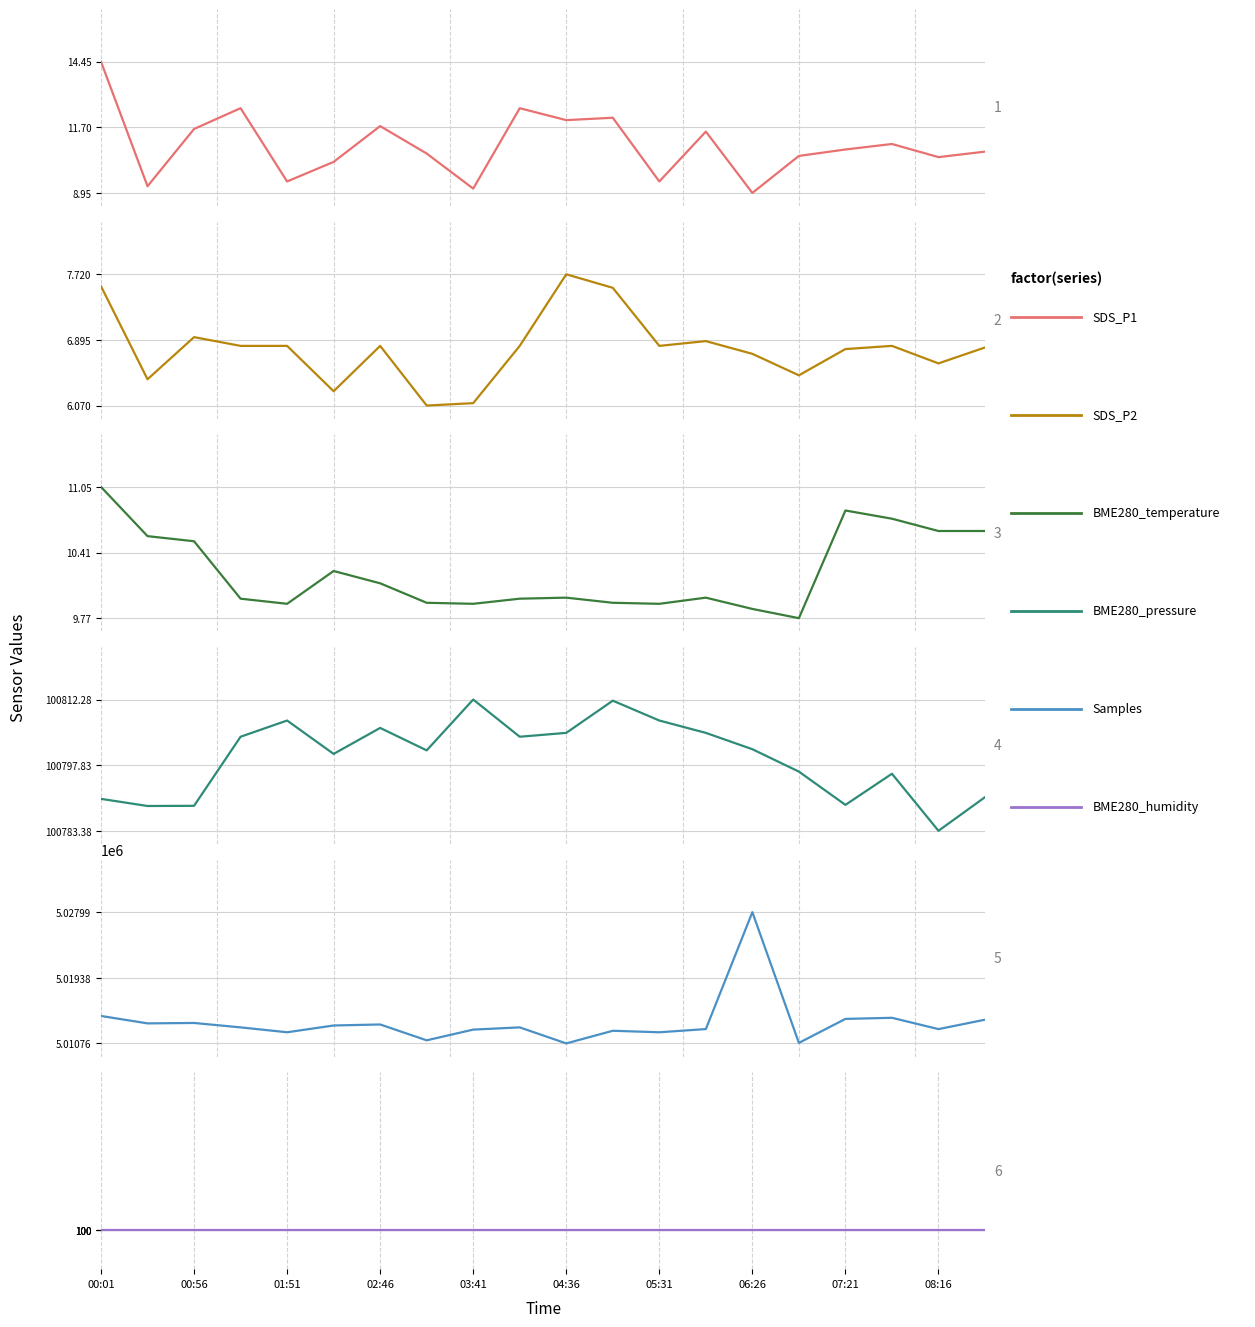

What are all the series names shown in the legend?

SDS_P1, SDS_P2, BME280_temperature, BME280_pressure, Samples, BME280_humidity